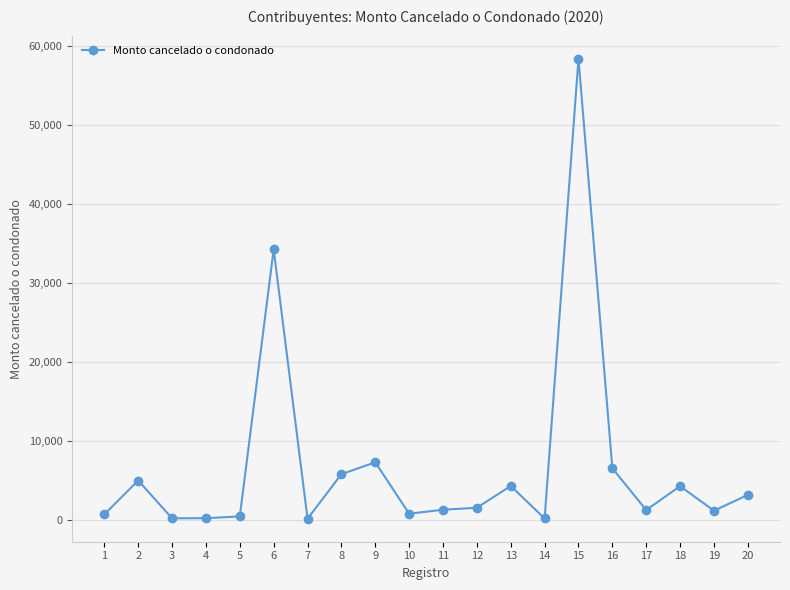

True or false: there are more than 0 points higher than both neighbors.

True